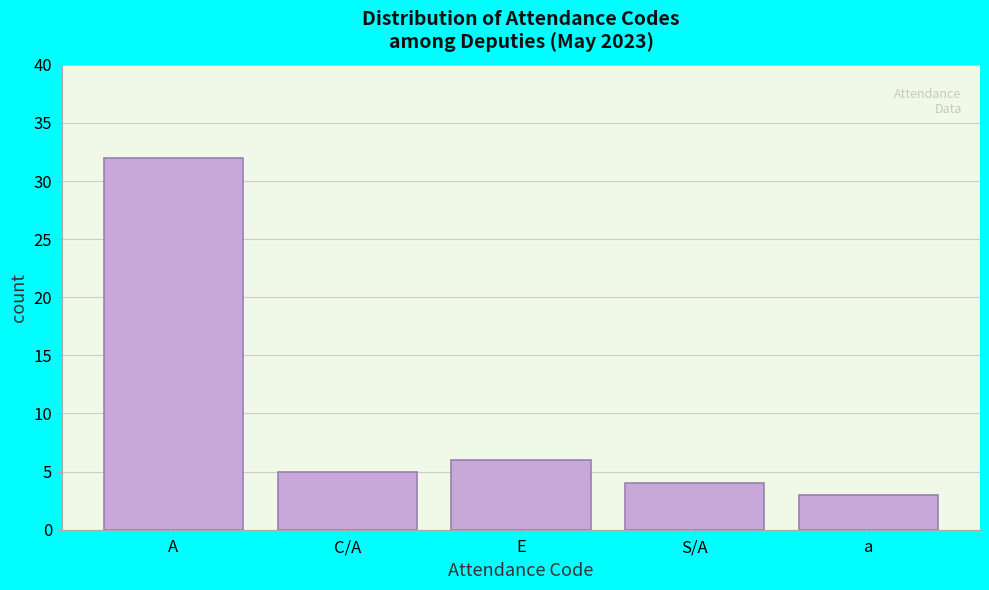

Reading left to right, transcribe all the data shown in this chart.

32	5	6	4	3